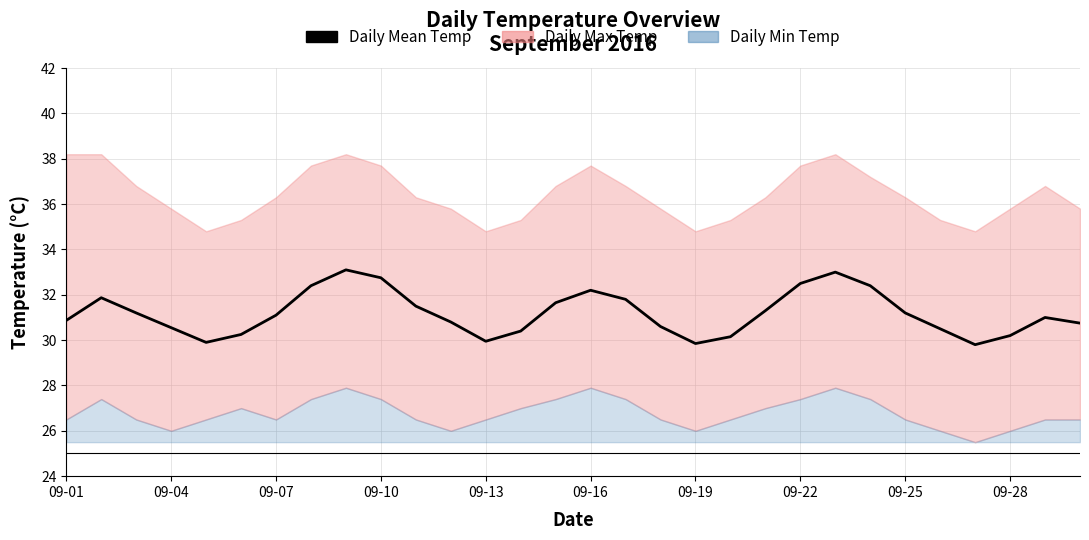

What is the difference between the second highest and second lowest values?

3.1